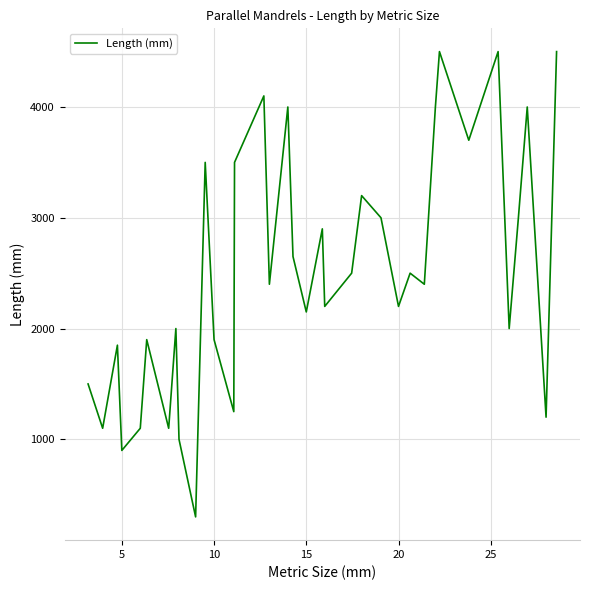

Reading left to right, what are all the values shown in this chart?

1500	1100	1850	900	1100	1900	1100	2000	1000	300	3500	1900	1250	3500	4100	2400	4000	2650	2150	2900	2200	2500	3200	3000	2200	2500	2400	4000	4500	3700	4500	2000	3000	4000	1200	4500